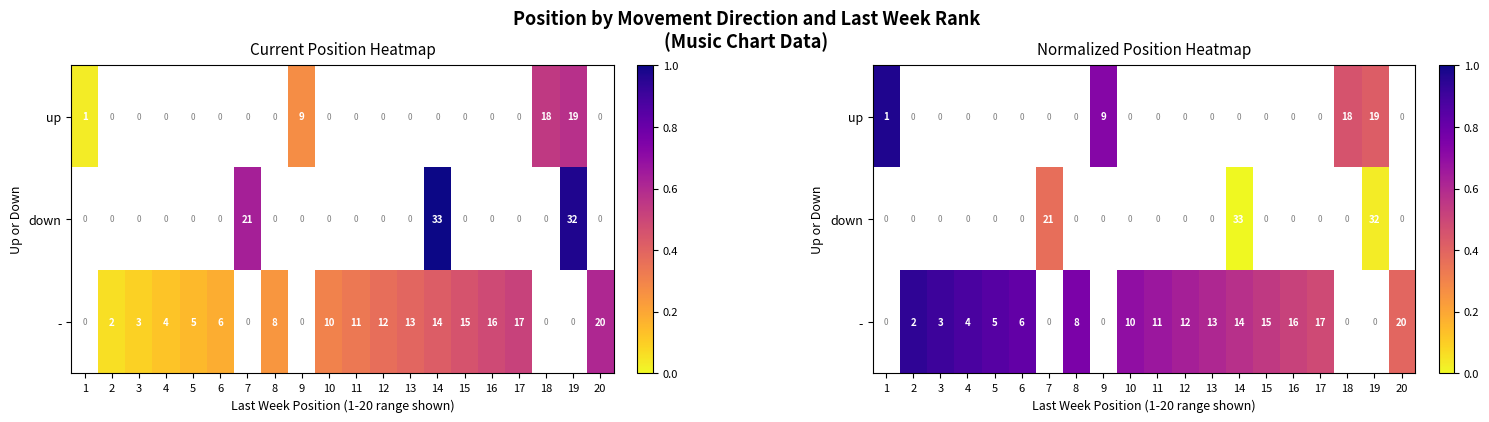

What is the sum of the - values at 20 and 14?

1.0